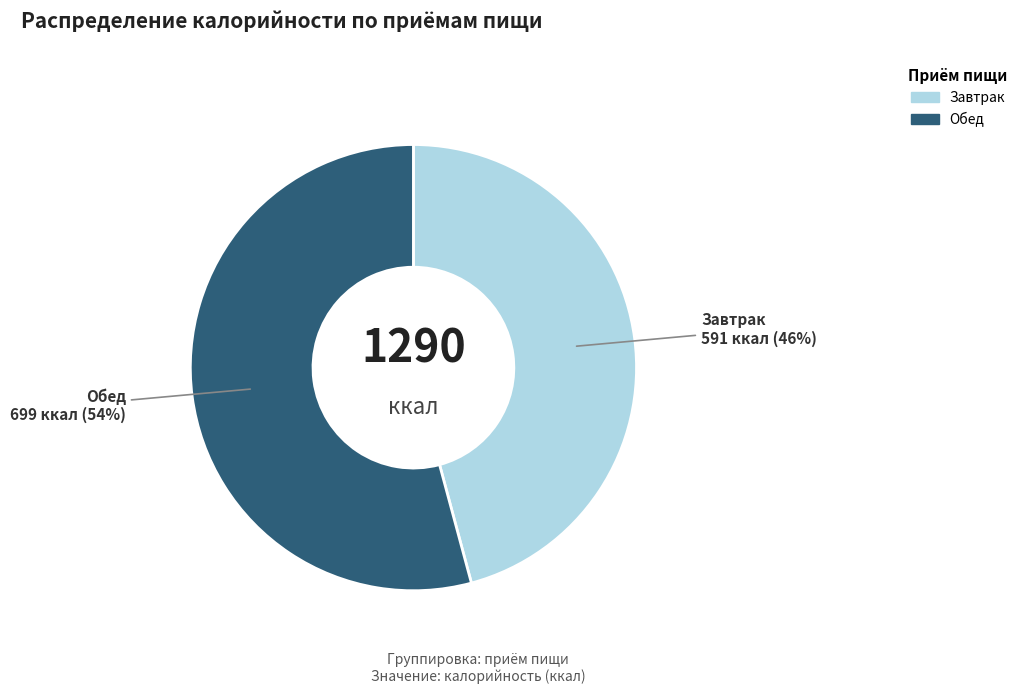

True or false: Обед accounts for 54% of the total.

True